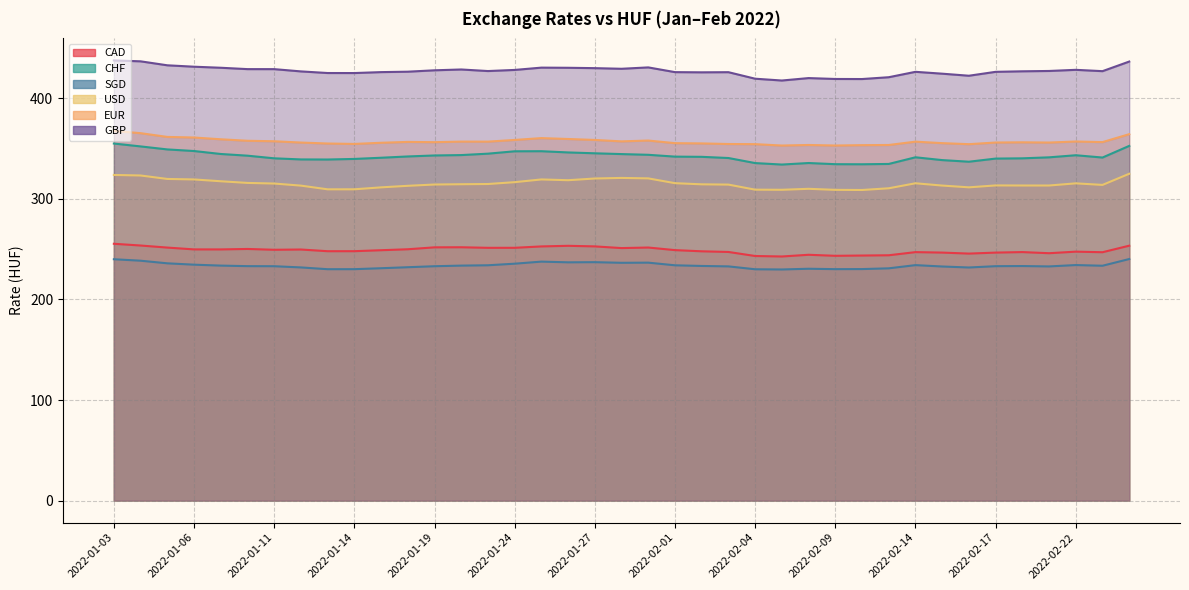

Where is the first local maximum for GBP?

2022-01-20